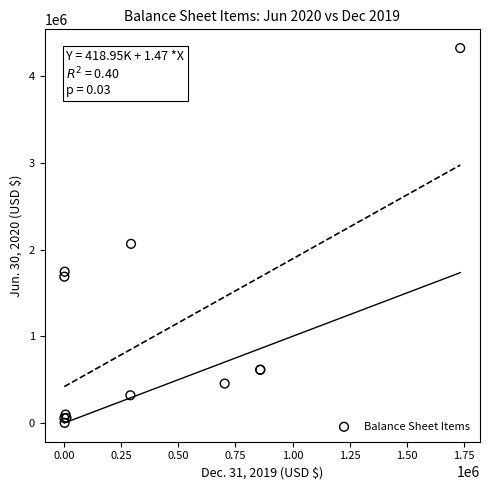

What Y value in the scatter plot is closest to 2162708?

2066141